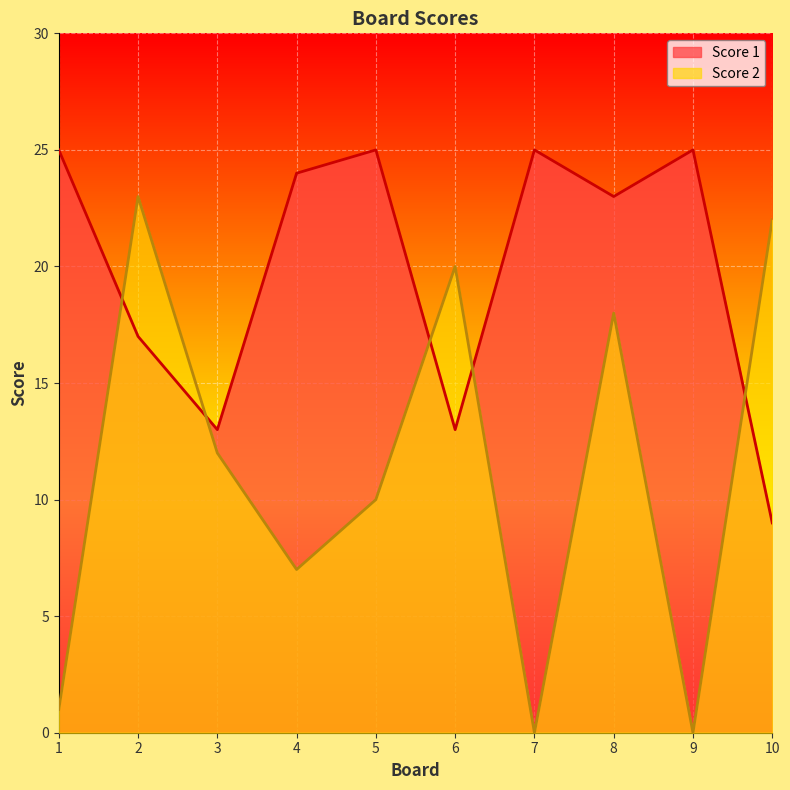

The Score 1 series shows 25 at 5. True or false?

True